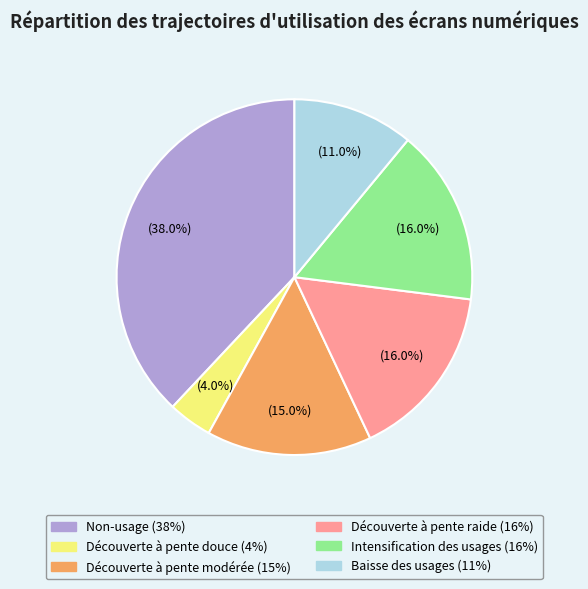

Is Découverte à pente douce the majority of the pie?

No